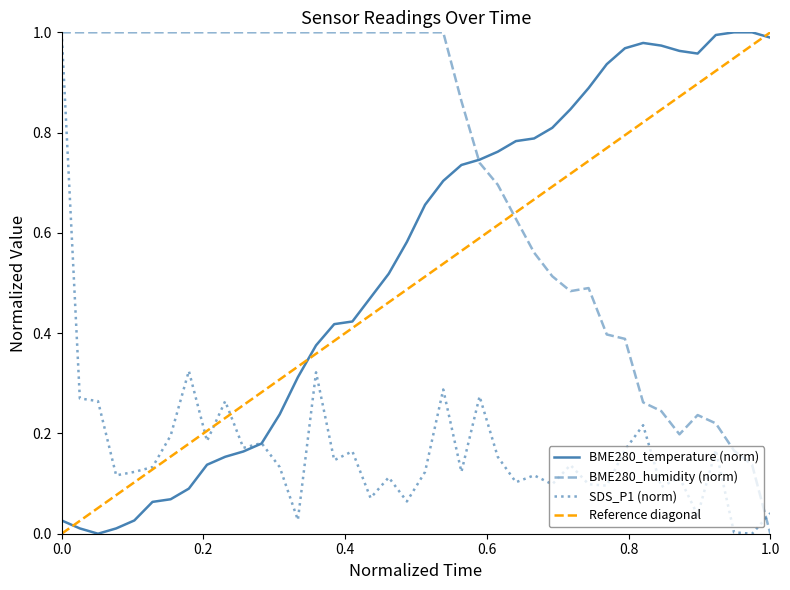

How many data points in BME280_temperature are above 0?

39